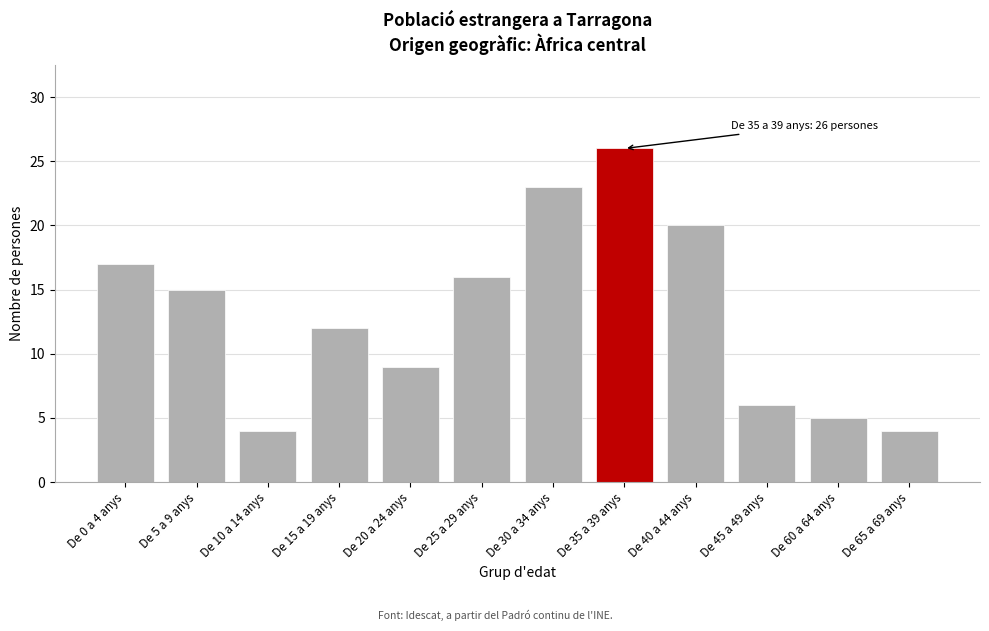

Reading right to left, list all the values displayed in this chart.

4	5	6	20	26	23	16	9	12	4	15	17